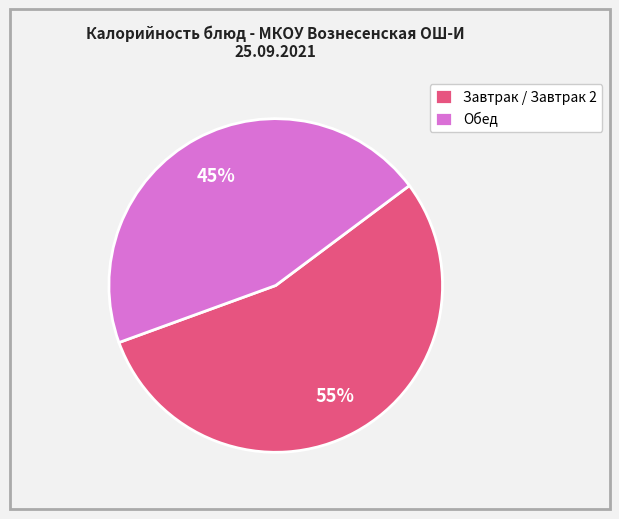

To the nearest percent, what percentage of the pie is Обед?

45%